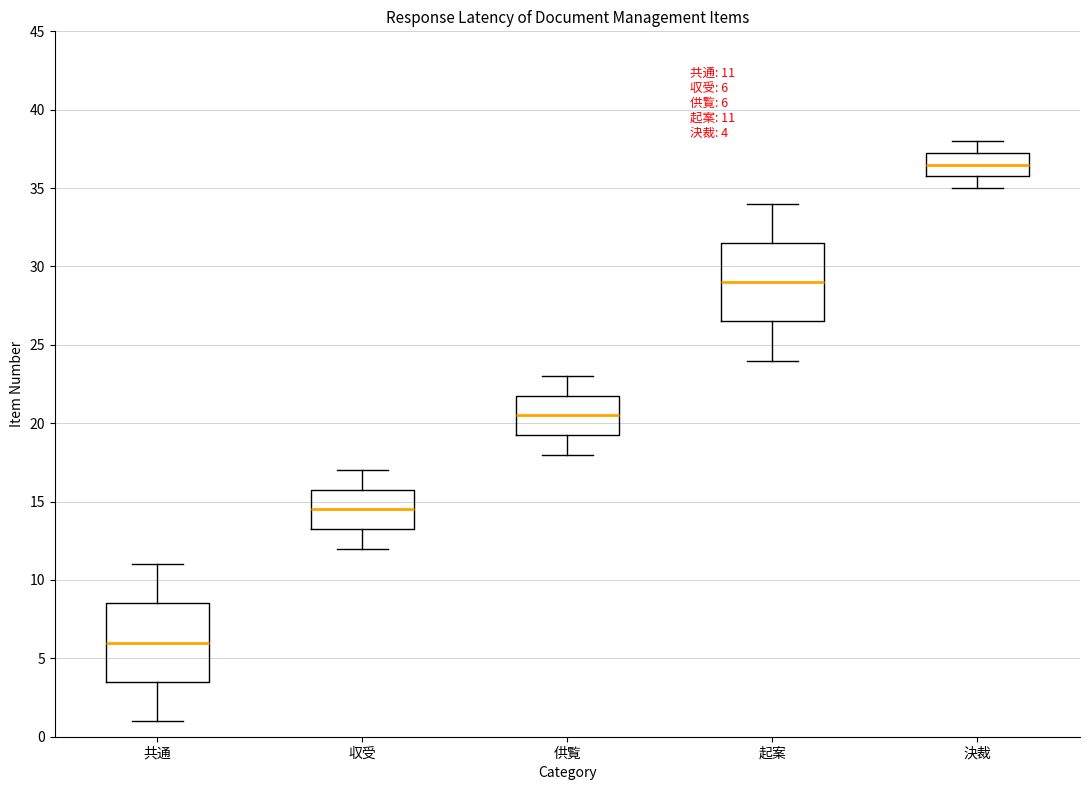

Which box has the highest median line?

決裁